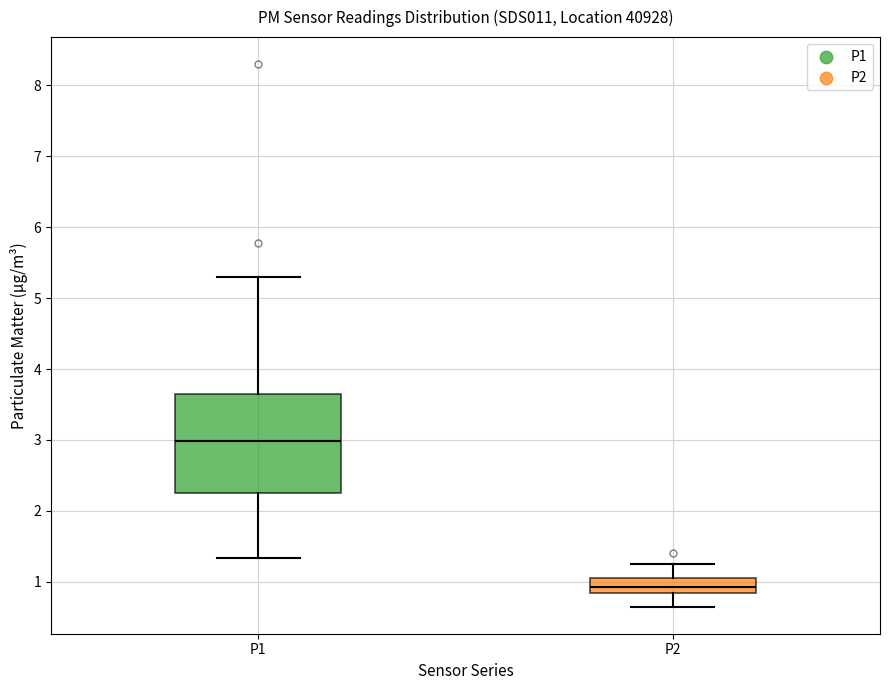

Reading left to right, read every box against the y-axis: the position of its median line, the range the box covers, and the ends of its whiskers. The values are not printed on the chart, so give them approximately, as read against the axis.

P1: median 3.0, box 2.3 to 3.7, whiskers 1.3 to 5.3
P2: median 0.9, box 0.8 to 1.1, whiskers 0.7 to 1.3